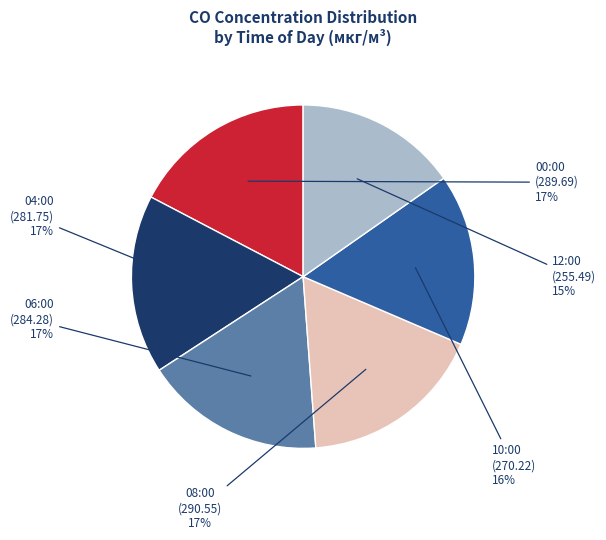

True or false: 06:00 (284.28) accounts for 17% of the total.

True